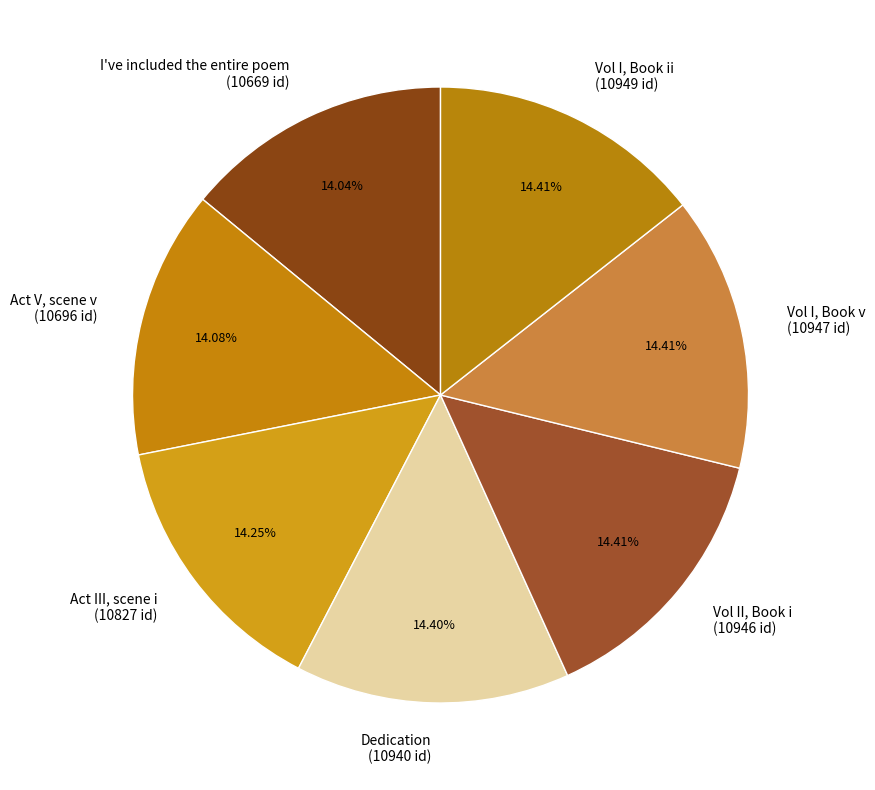

Is there a majority slice in this chart?

No